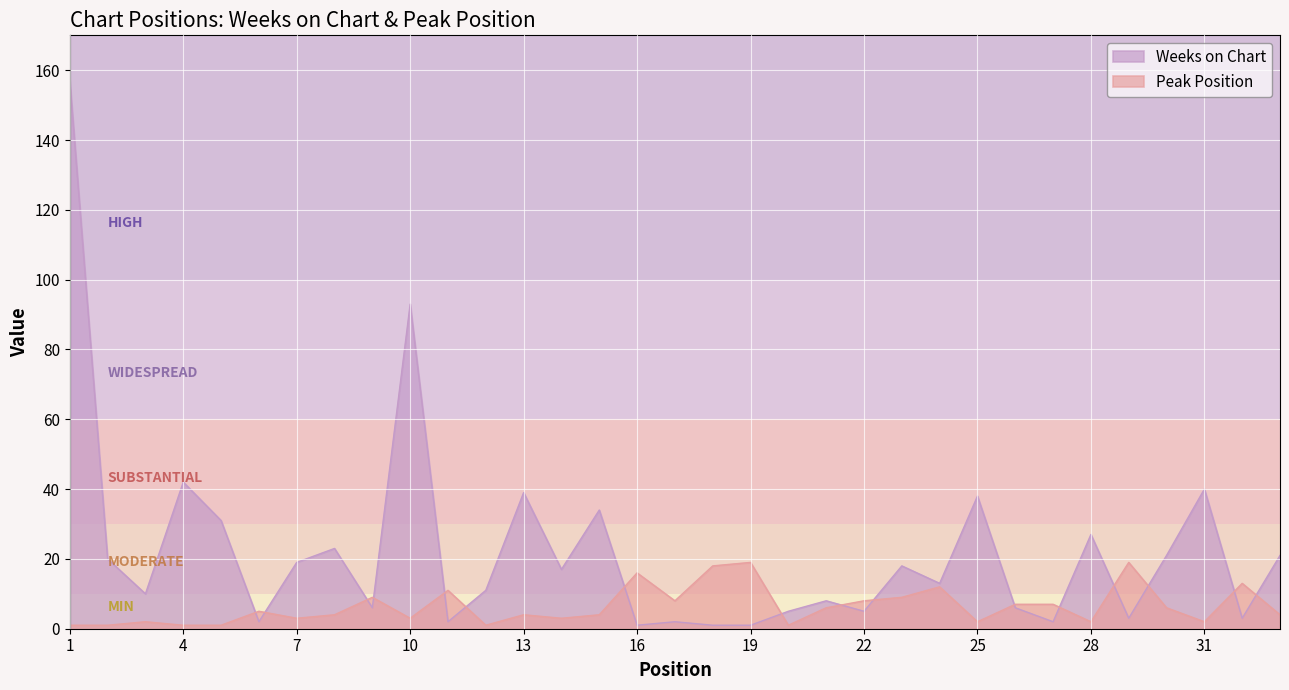

How many times do Weeks on Chart and Peak Position cross each other?

16